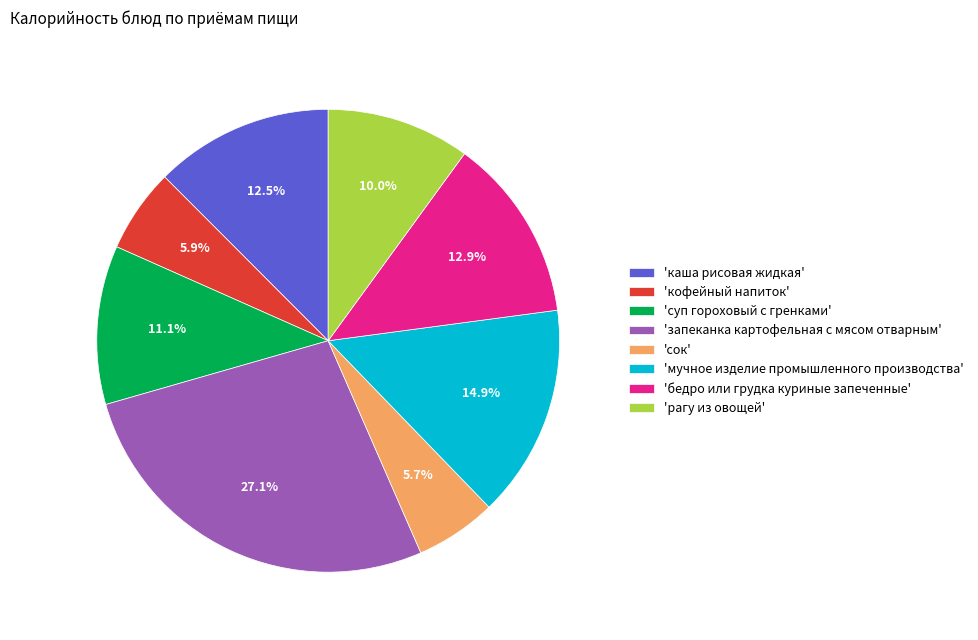

What is the largest slice in the pie chart?

'запеканка картофельная с мясом отварным'